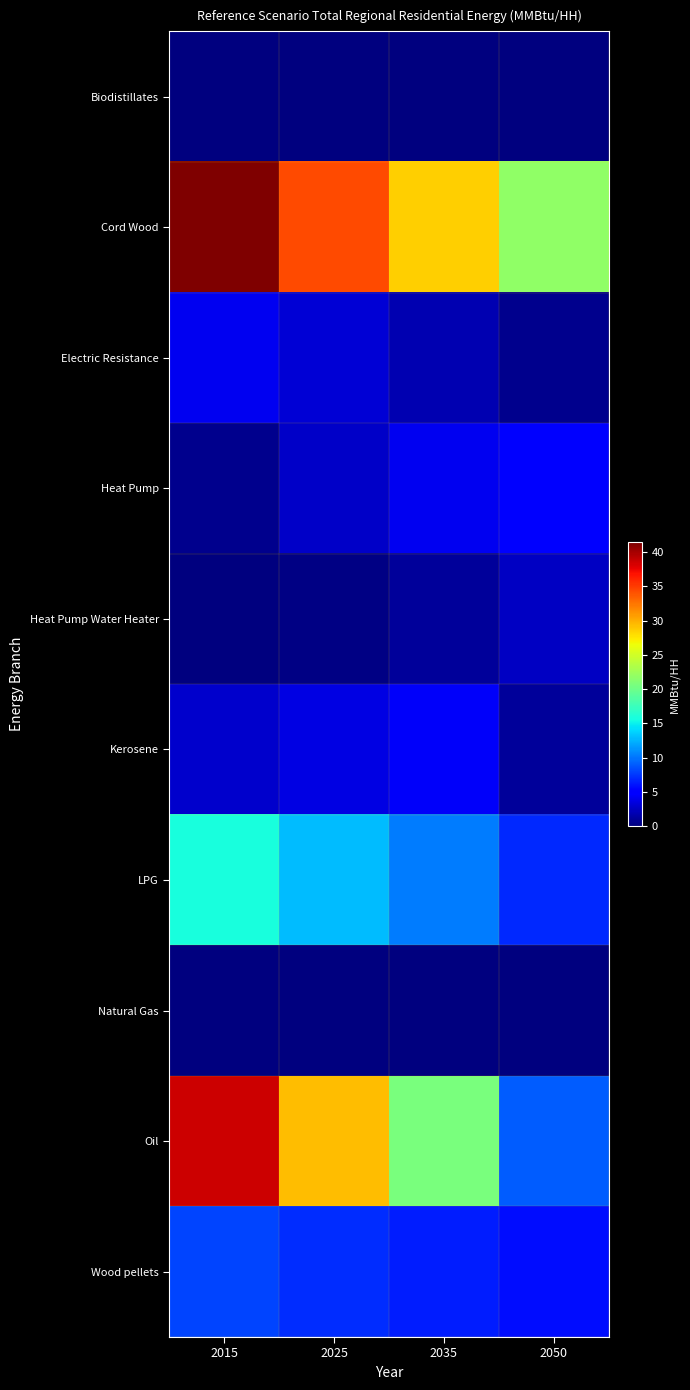

Reading left to right, extract all data points from this chart.

Biodistillates: 2015=0.0	2025=0.0	2035=0.0	2050=0.0
Cord Wood: 2015=41.4	2025=34.4	2035=28.5	2050=21.7
Electric Resistance: 2015=4.2	2025=3.1	2035=1.8	2050=0.5
Heat Pump: 2015=0.6	2025=2.7	2035=4.2	2050=5.3
Heat Pump Water Heater: 2015=0.1	2025=0.3	2035=1.0	2050=2.5
Kerosene: 2015=2.8	2025=3.6	2035=4.4	2050=1.1
LPG: 2015=15.8	2025=12.9	2035=10.3	2050=6.9
Natural Gas: 2015=0.0	2025=0.0	2035=0.0	2050=0.0
Oil: 2015=38.6	2025=29.4	2035=20.6	2050=9.0
Wood pellets: 2015=8.0	2025=7.1	2035=6.4	2050=5.7